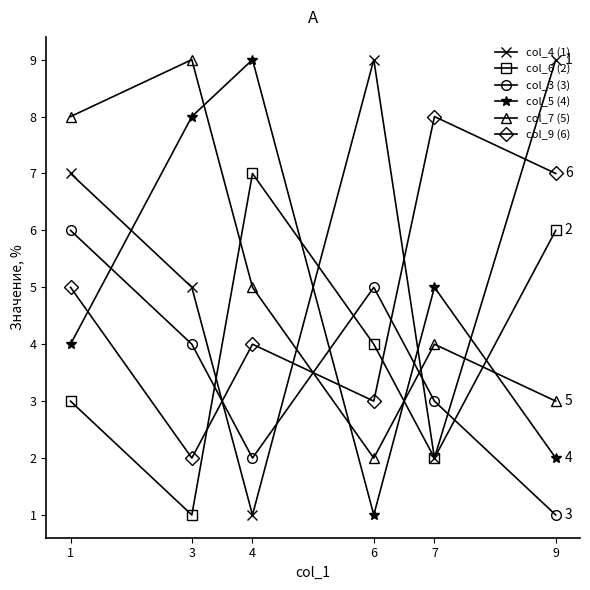

How many data points in col_9 (6) are less than 5?

3